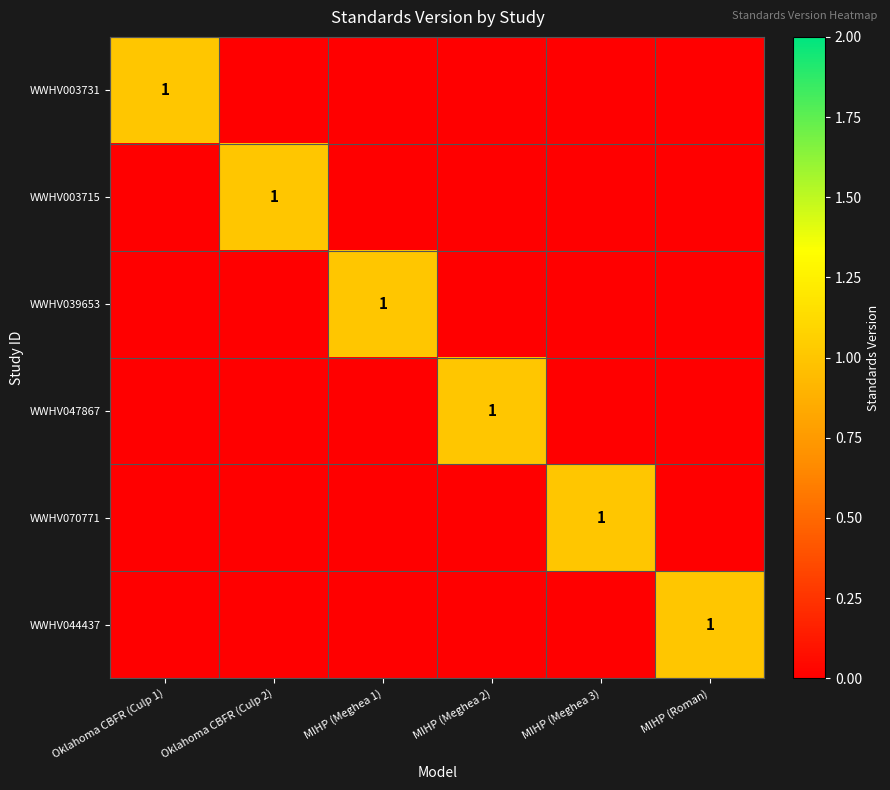

The value of WWHV044437 at MIHP (Roman) is 2. True or false?

False